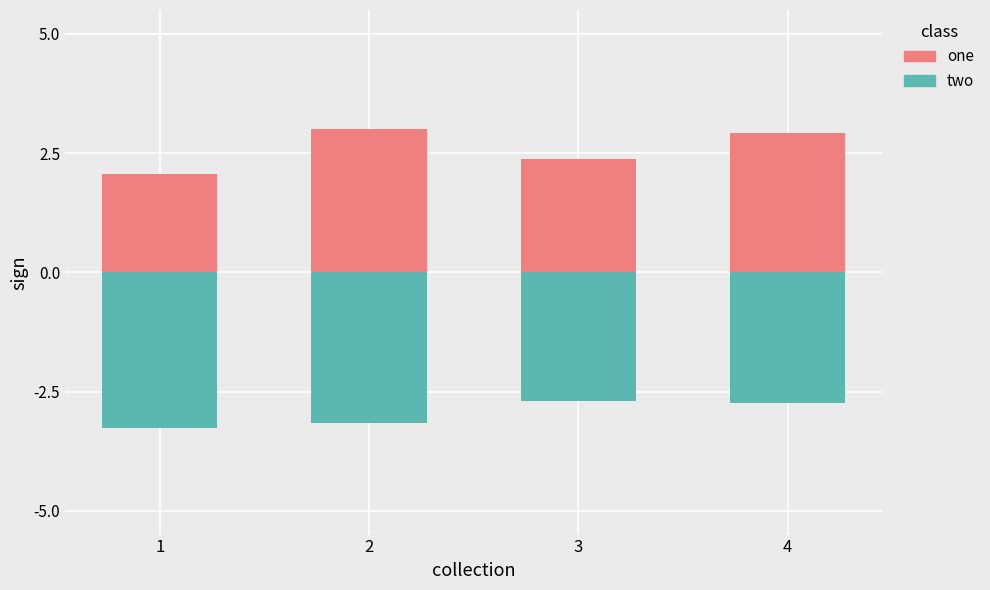

What are all the series names shown in the legend?

one, two